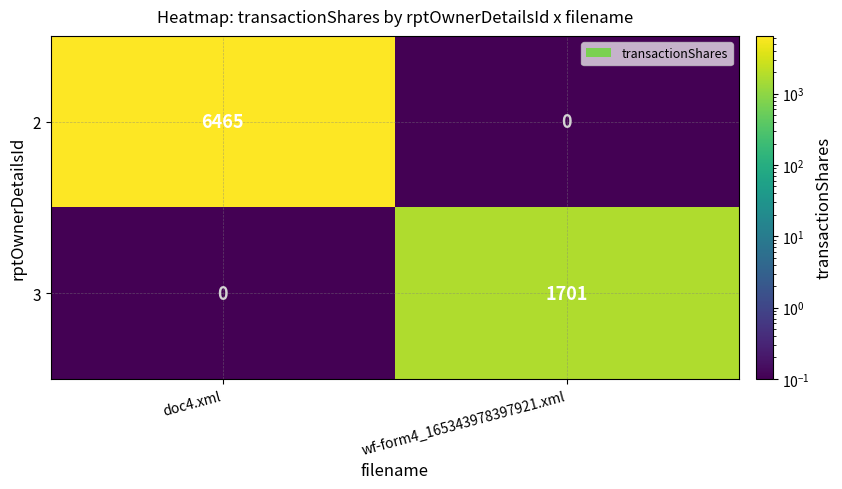

What is the sum of the 3 values at wf-form4_165343978397921.xml and doc4.xml?

1701